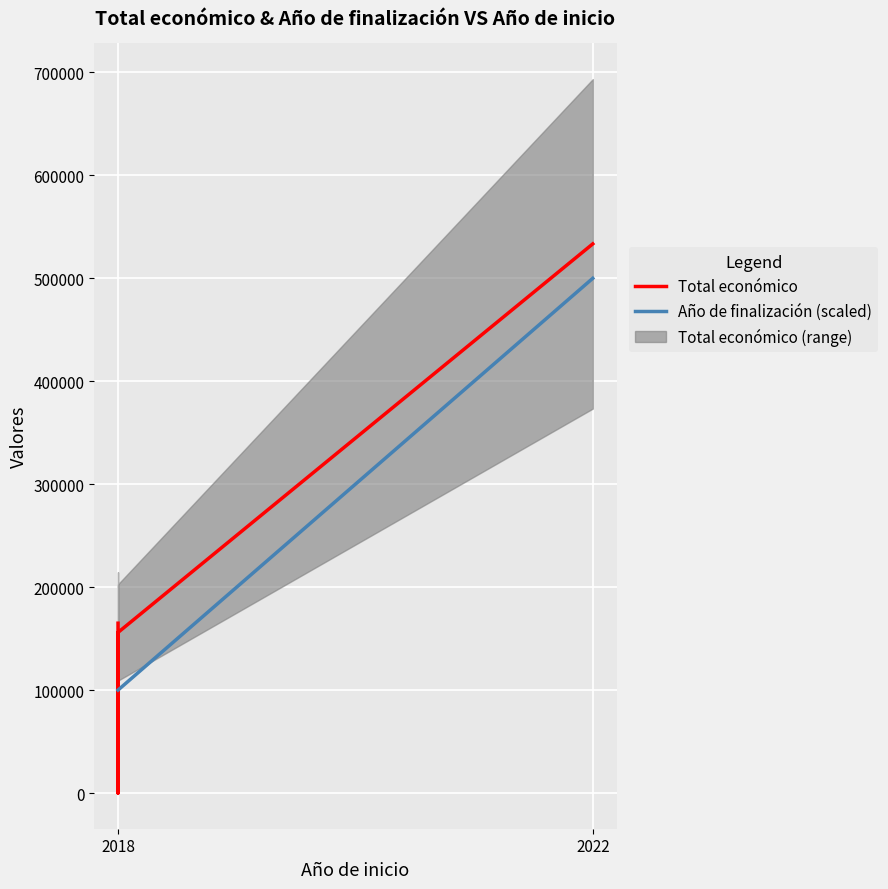

Reading right to left, transcribe all the data shown in this chart.

Total económico: 533449	155978	0	164925	164980
Año de finalización (scaled): 500000	100000	100000	100000	100000